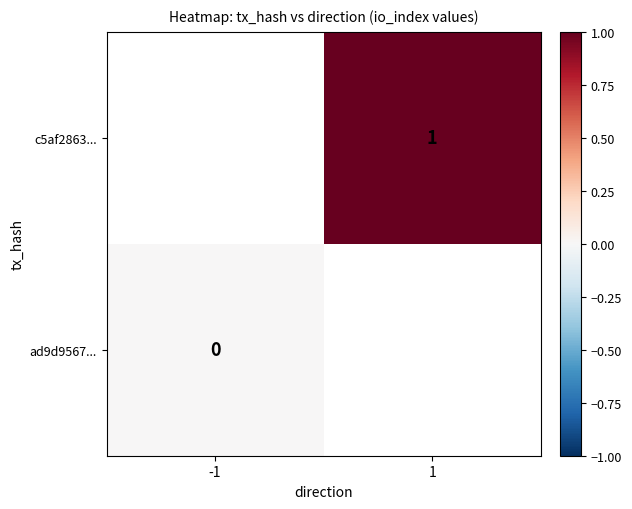

List the series in order of their peak value, lowest first.

ad9d9567..., c5af2863...